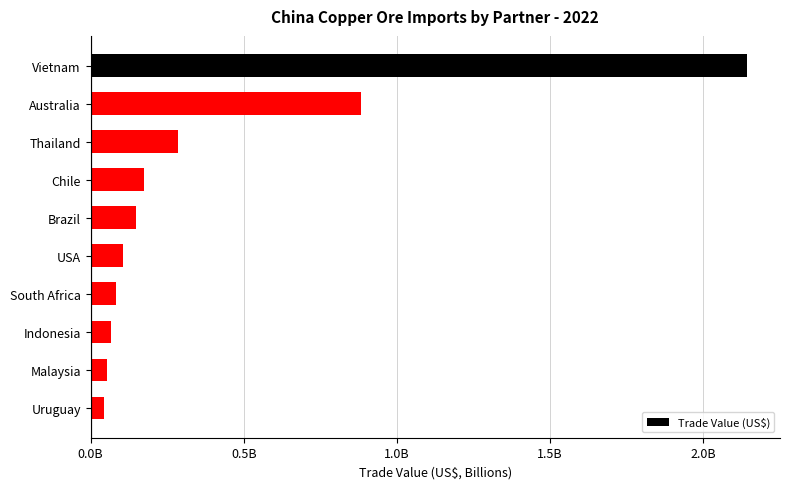

Are the bars grouped side by side (vs. stacked)?

No